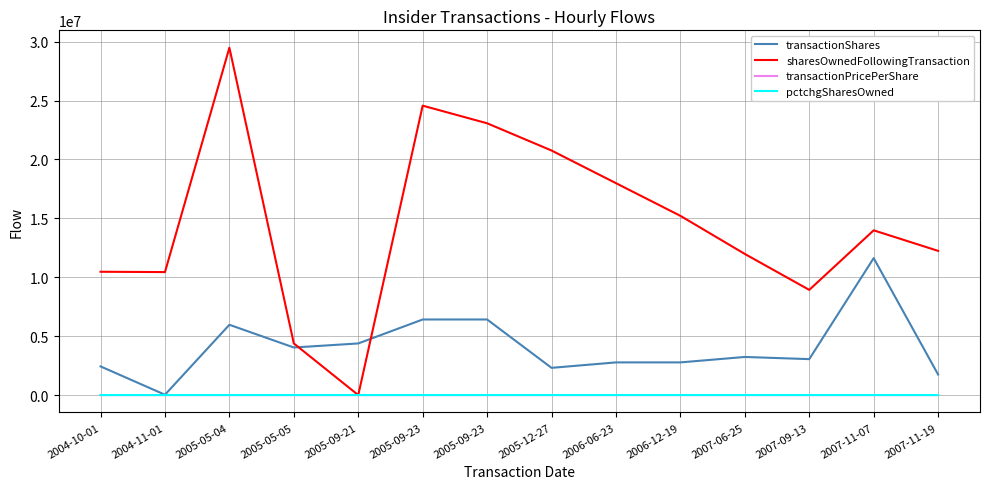

Which series has the largest total across all categories?

sharesOwnedFollowingTransaction